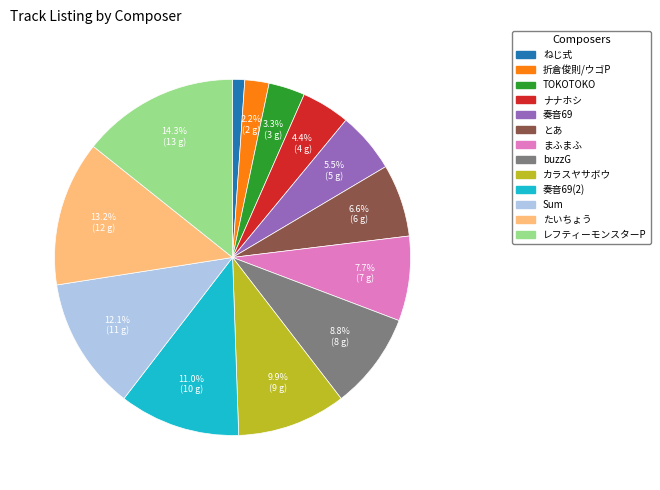

Is there any slice that represents more than half of the pie?

No